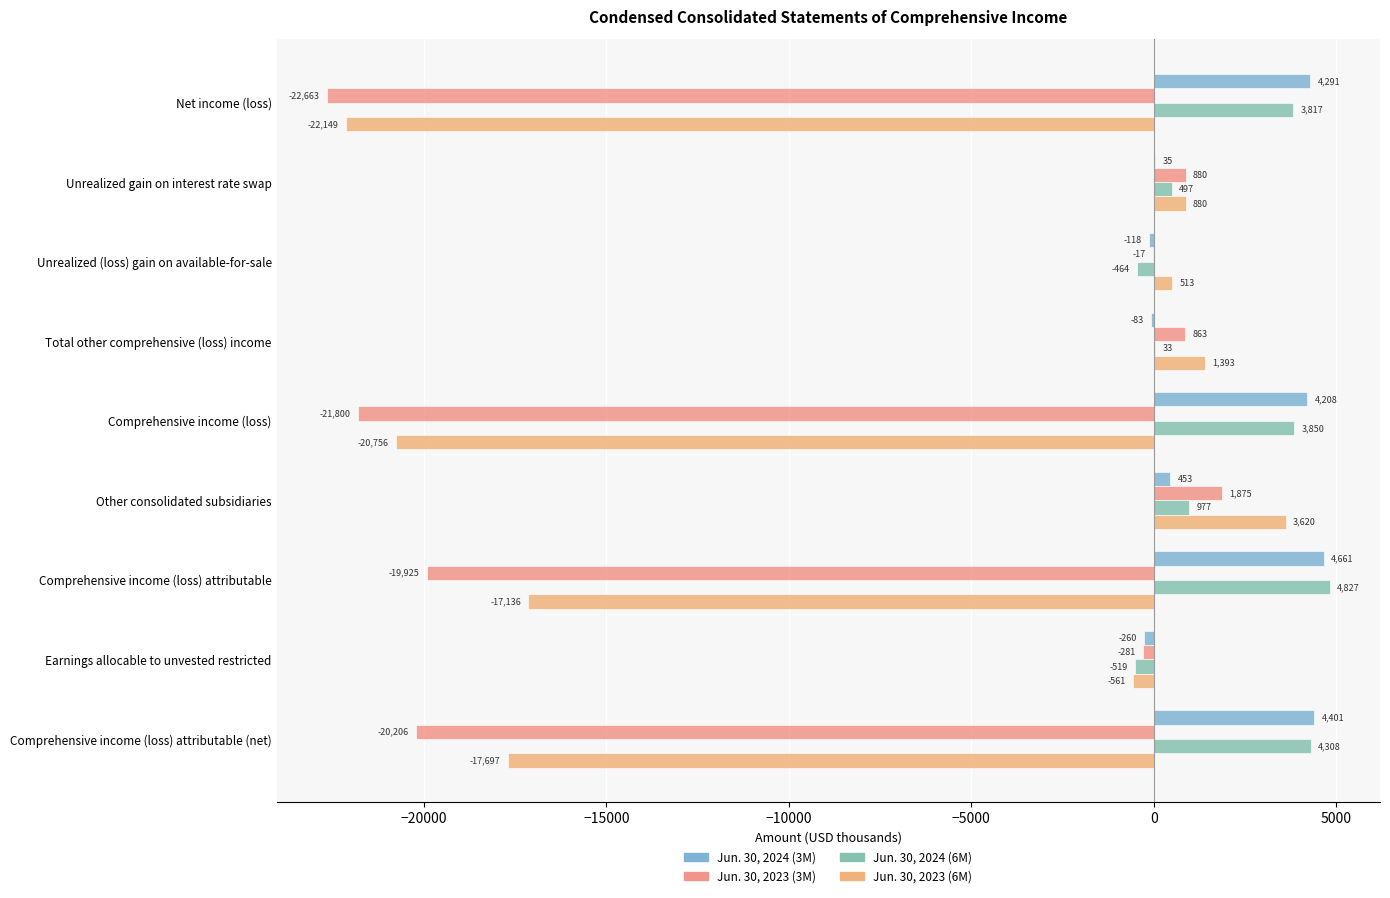

Count the number of data series in this chart.

4